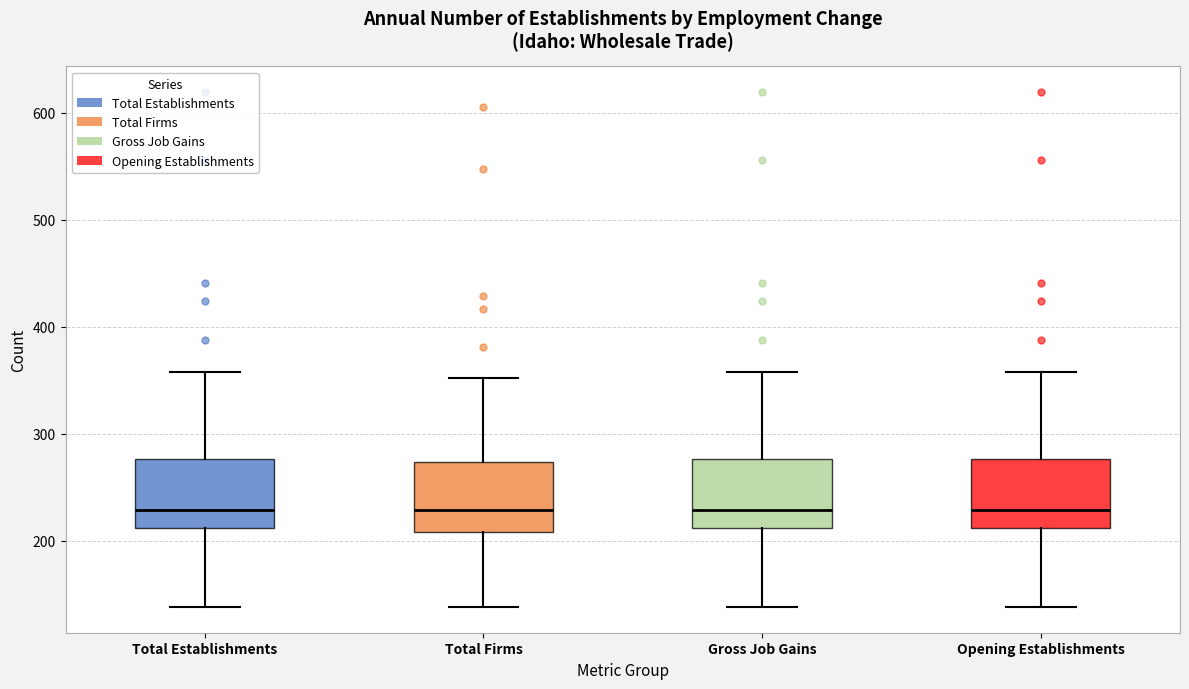

Reading left to right, transcribe this box plot: for each box, give where its median line is, the range the box spans, and where its two whiskers end, as read against the y-axis. The values are not printed on the chart, so give them approximately, as read against the axis.

Total Establishments: median 230, box 210 to 280, whiskers 140 to 360
Total Firms: median 230, box 210 to 270, whiskers 140 to 350
Gross Job Gains: median 230, box 210 to 280, whiskers 140 to 360
Opening Establishments: median 230, box 210 to 280, whiskers 140 to 360